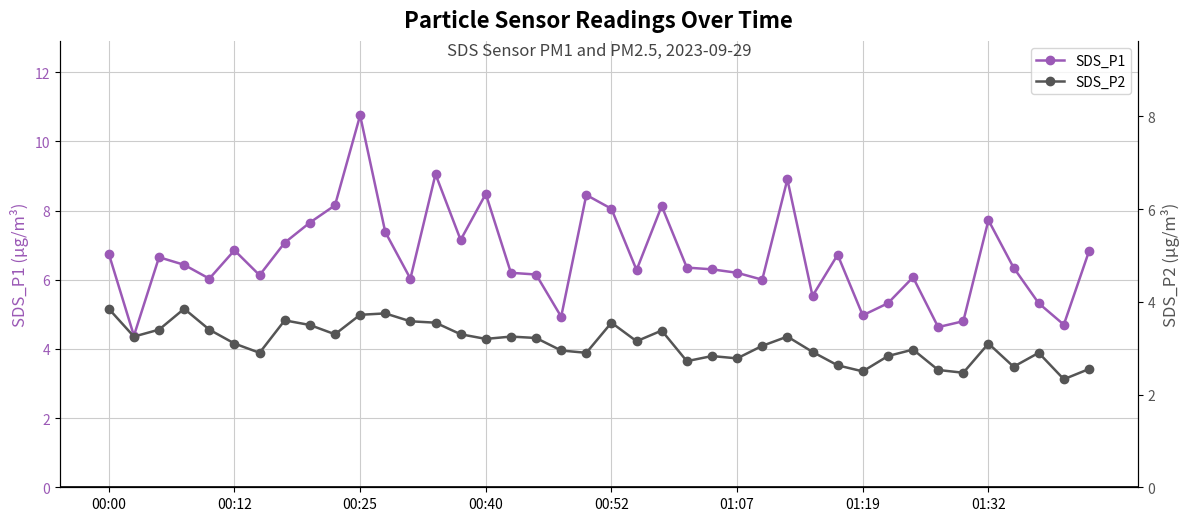

Where is SDS_P2 nearest to the value 3?

32